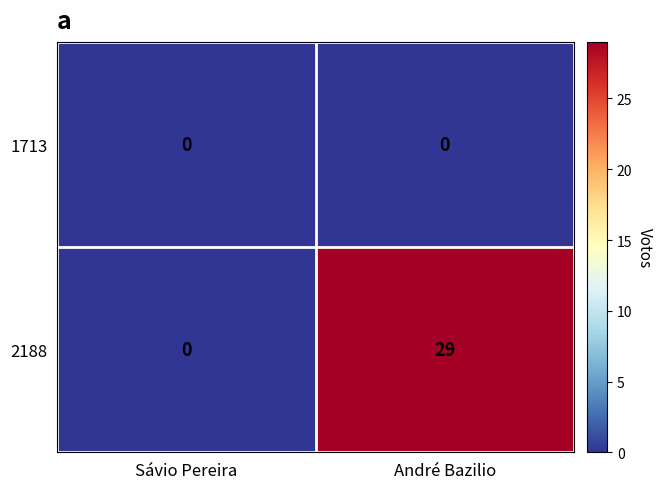

Between Sávio Pereira and André Bazilio, which series saw the biggest shift?

2188